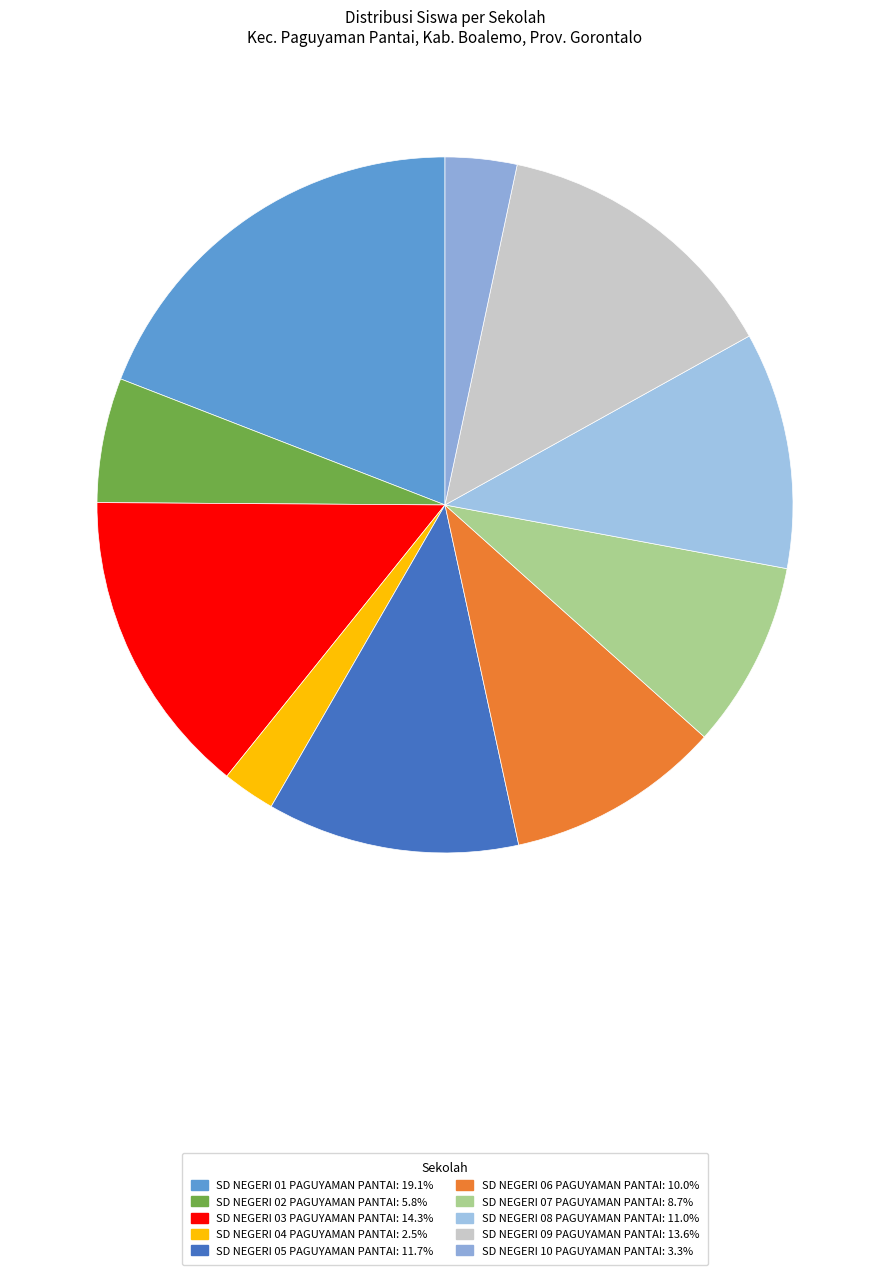

How many slices are in this pie chart?

10